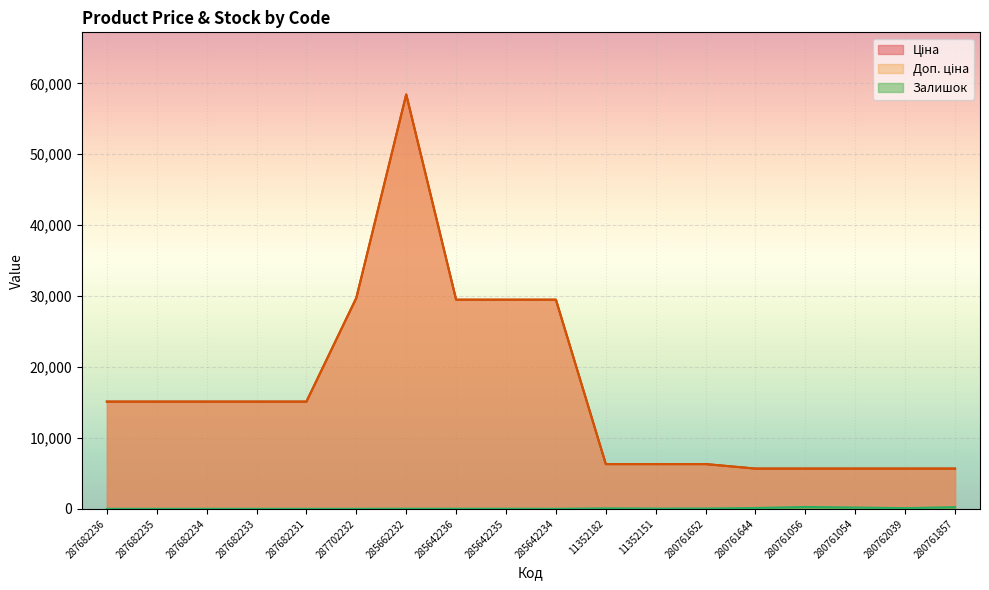

At which category does Залишок reach its first local peak?

285662232